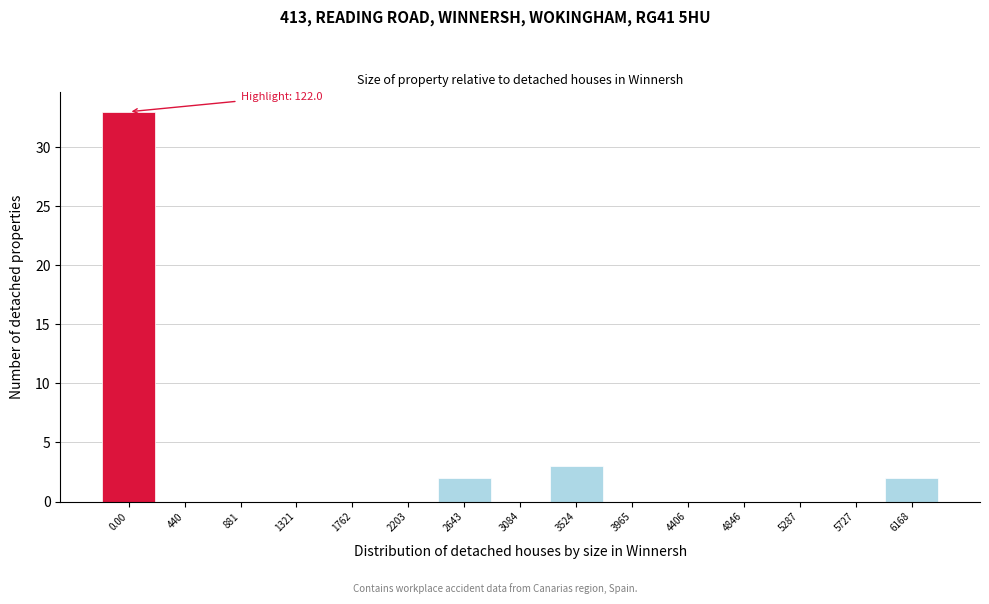

Reading left to right, list all the values displayed in this chart.

0.00=33	440=0	881=0	1321=0	1762=0	2203=0	2643=2	3084=0	3524=3	3965=0	4406=0	4846=0	5287=0	5727=0	6168=2